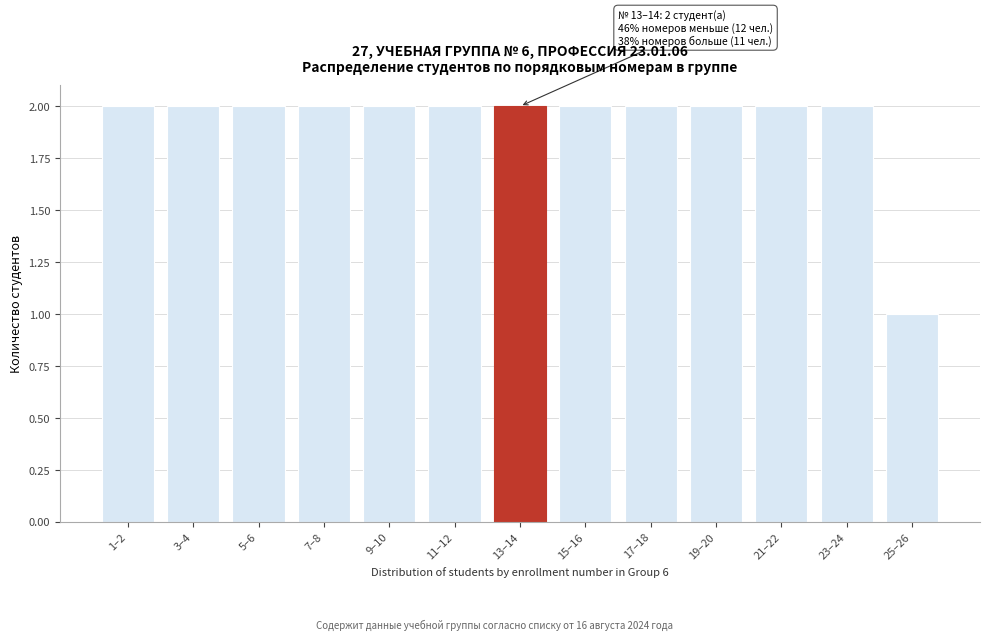

Reading left to right, extract all data points from this chart.

1–2=2	3–4=2	5–6=2	7–8=2	9–10=2	11–12=2	13–14=2	15–16=2	17–18=2	19–20=2	21–22=2	23–24=2	25–26=1